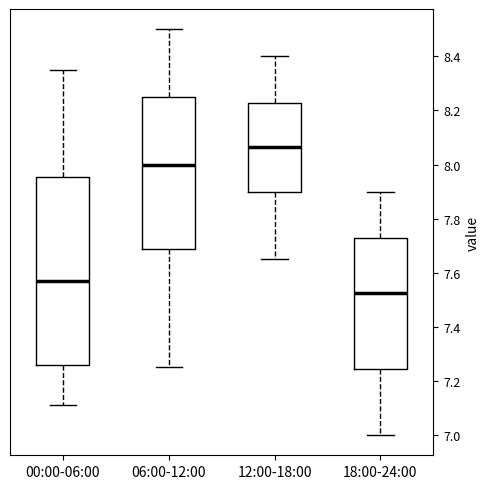

Reading left to right, transcribe this box plot: for each box, give where its median line is, the range the box spans, and where its two whiskers end, as read against the y-axis. The values are not printed on the chart, so give them approximately, as read against the axis.

00:00-06:00: median 7.58, box 7.26 to 7.96, whiskers 7.12 to 8.36
06:00-12:00: median 8.00, box 7.68 to 8.26, whiskers 7.26 to 8.50
12:00-18:00: median 8.06, box 7.90 to 8.22, whiskers 7.66 to 8.40
18:00-24:00: median 7.52, box 7.24 to 7.72, whiskers 7.00 to 7.90